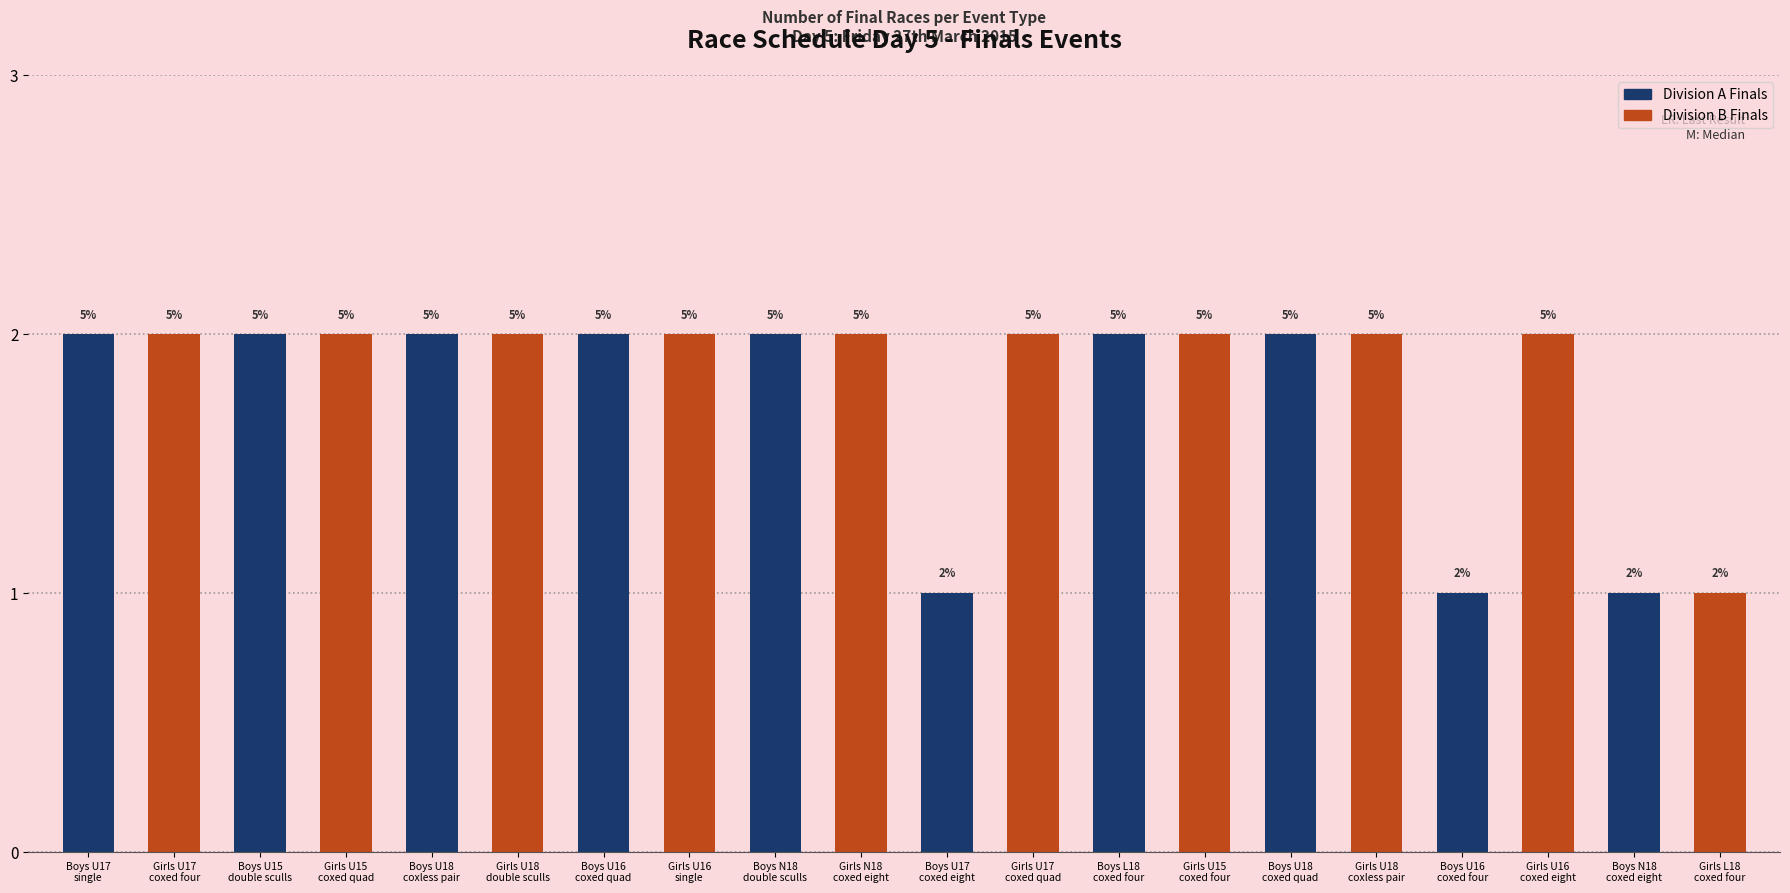

What is the sum of all values?

36